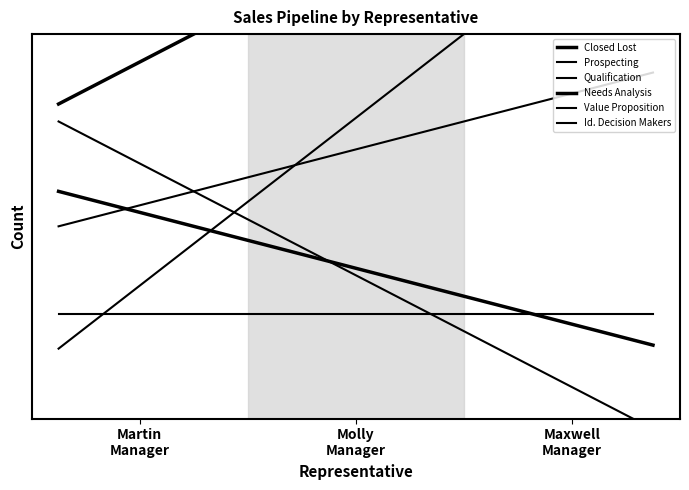

What is the difference between the maximum and second lowest values in the Id. Decision Makers series?

1.2